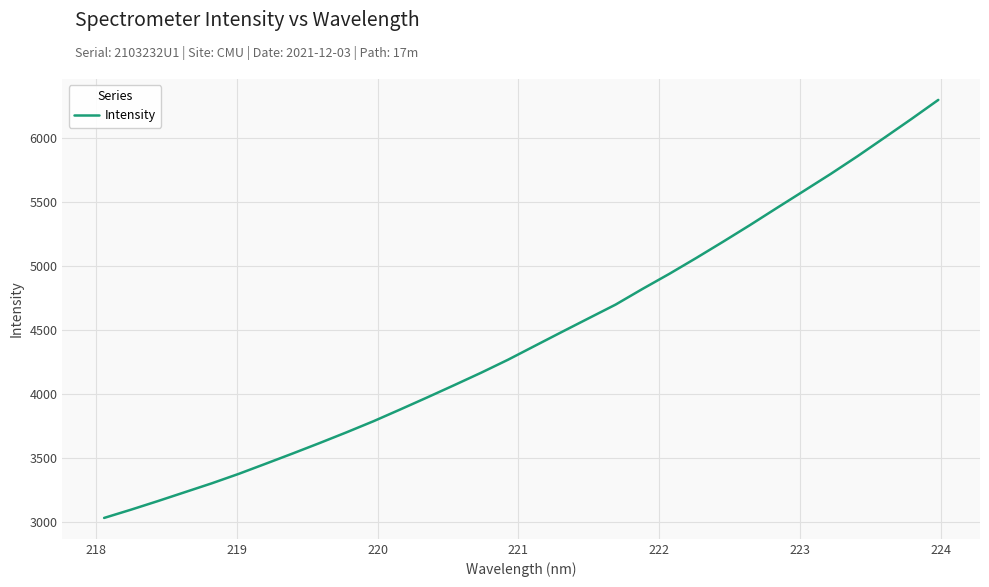

What is the difference between the maximum and minimum values?

3265.5